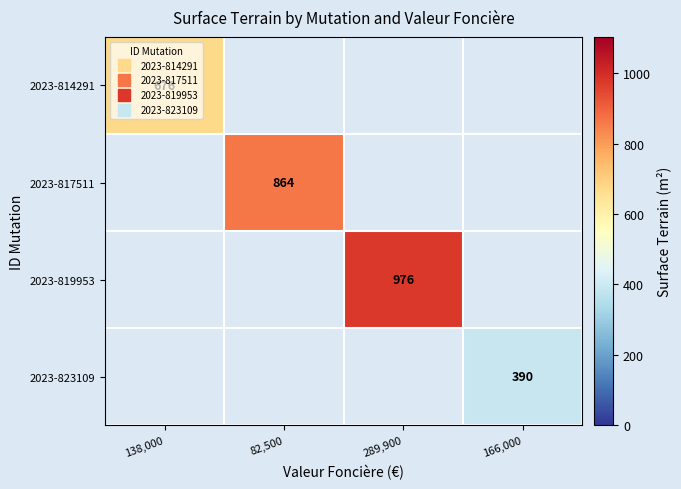

Which category has the highest value in the 2023-817511 series?

138,000